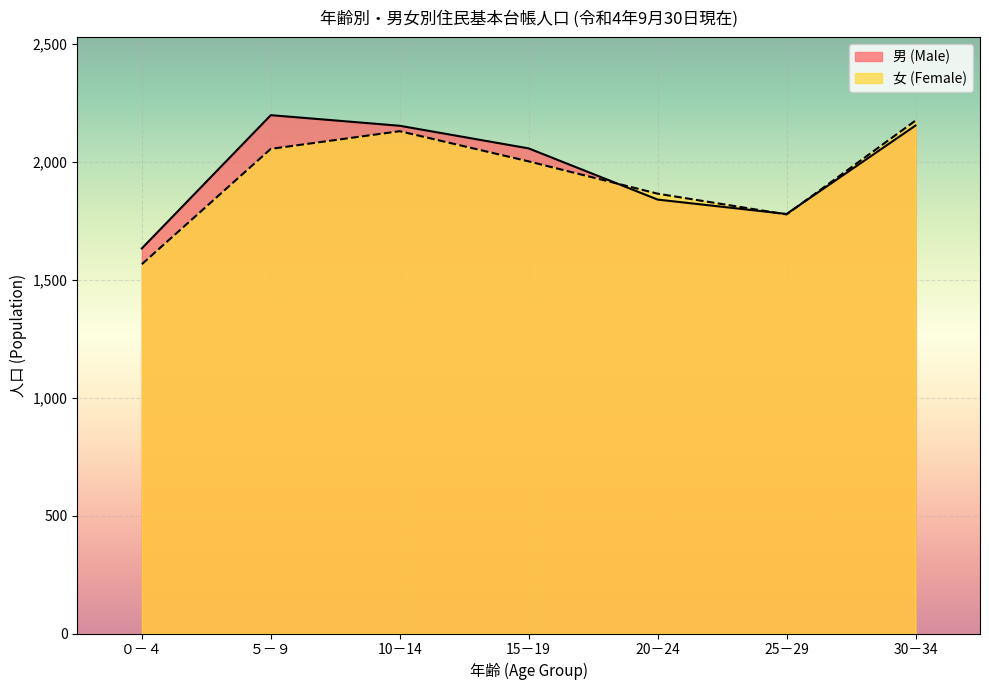

At which label is 女 (Female) closest to 1870?

20－24